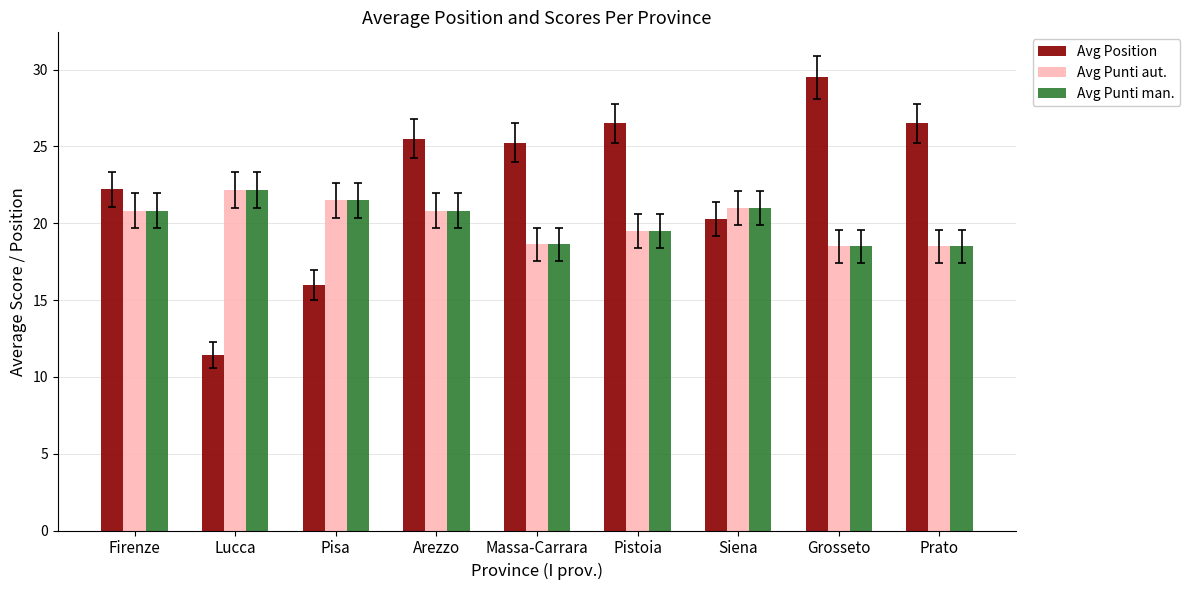

What is the label of the 1st bar from the right?

Prato